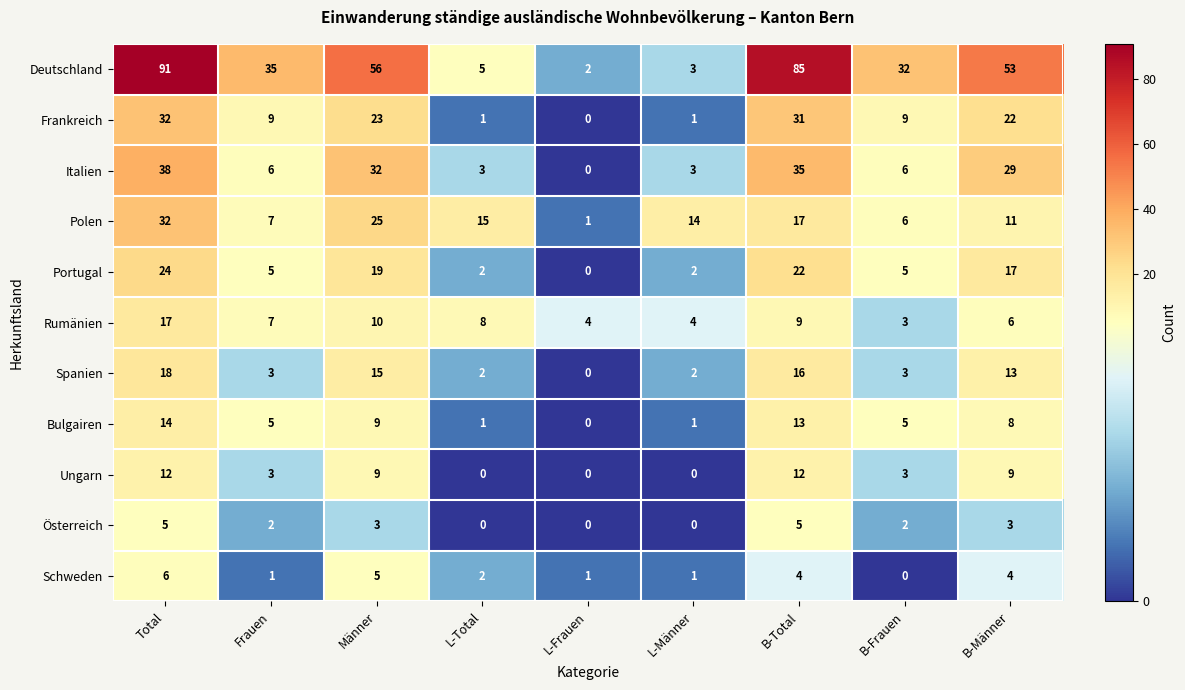

At B-Total, list the series in order from smallest to largest.

Schweden, Österreich, Rumänien, Ungarn, Bulgairen, Spanien, Polen, Portugal, Frankreich, Italien, Deutschland